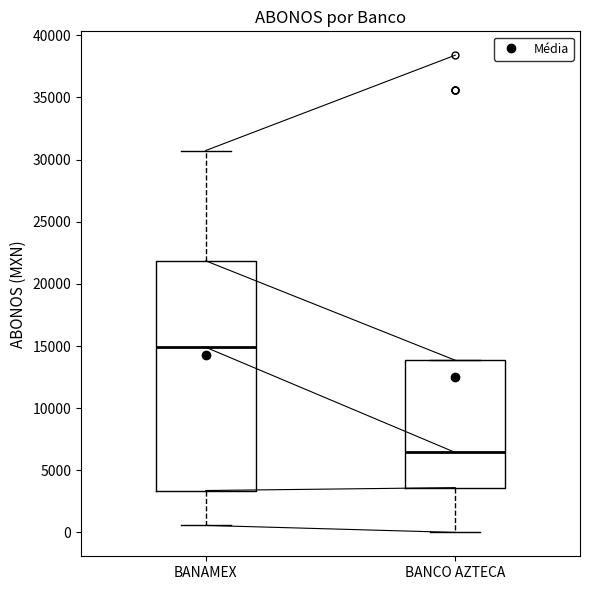

Reading left to right, read every box against the y-axis: the position of its median line, the range the box covers, and the ends of its whiskers. The values are not printed on the chart, so give them approximately, as read against the axis.

BANAMEX: median 15000, box 3500 to 22000, whiskers 500 to 30500
BANCO AZTECA: median 6500, box 3500 to 14000, whiskers 0 to 14000